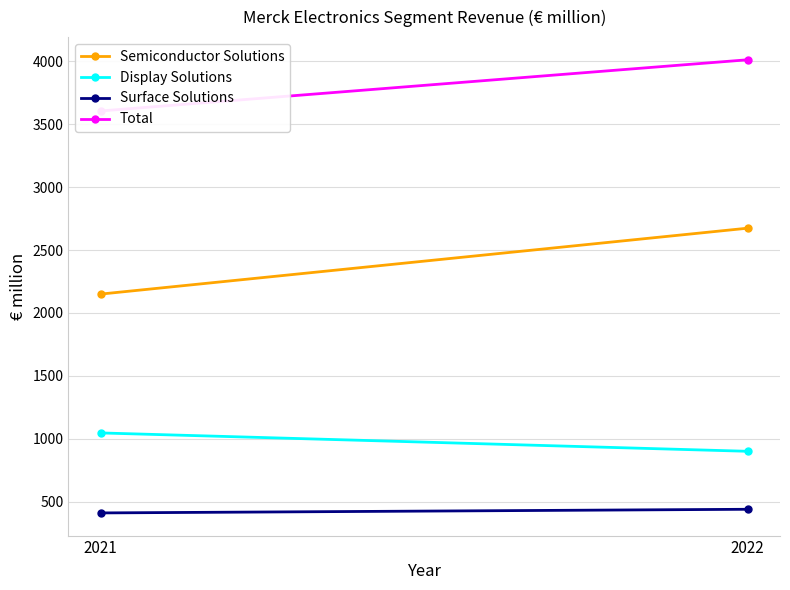

List the labels in order of Display Solutions value, smallest first.

2022, 2021